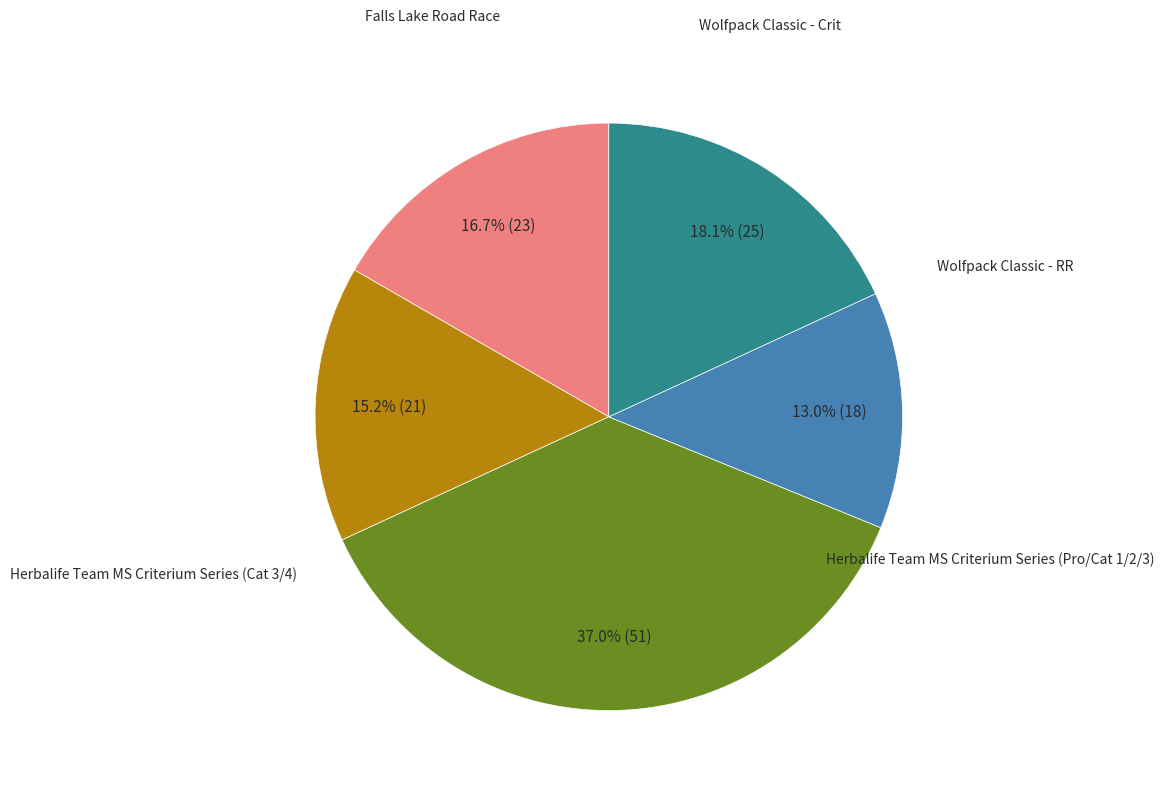

Does any single category account for the majority?

No